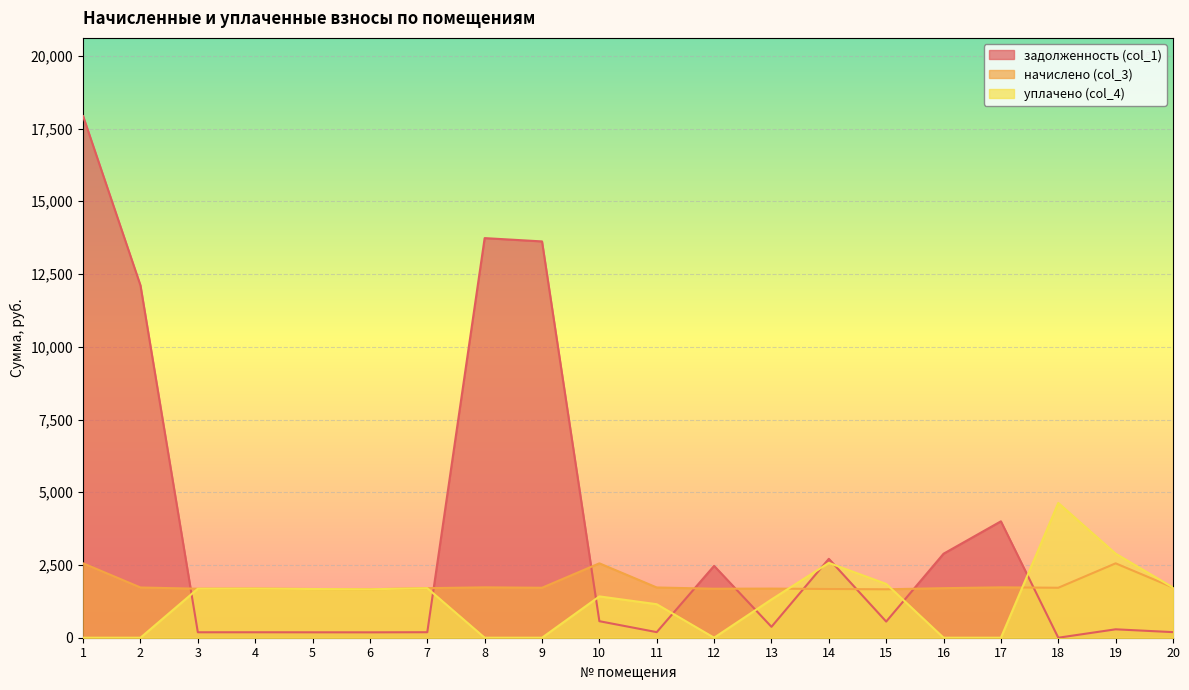

Is it true that начислено (col_3) equals 1209.6 at 8?

False